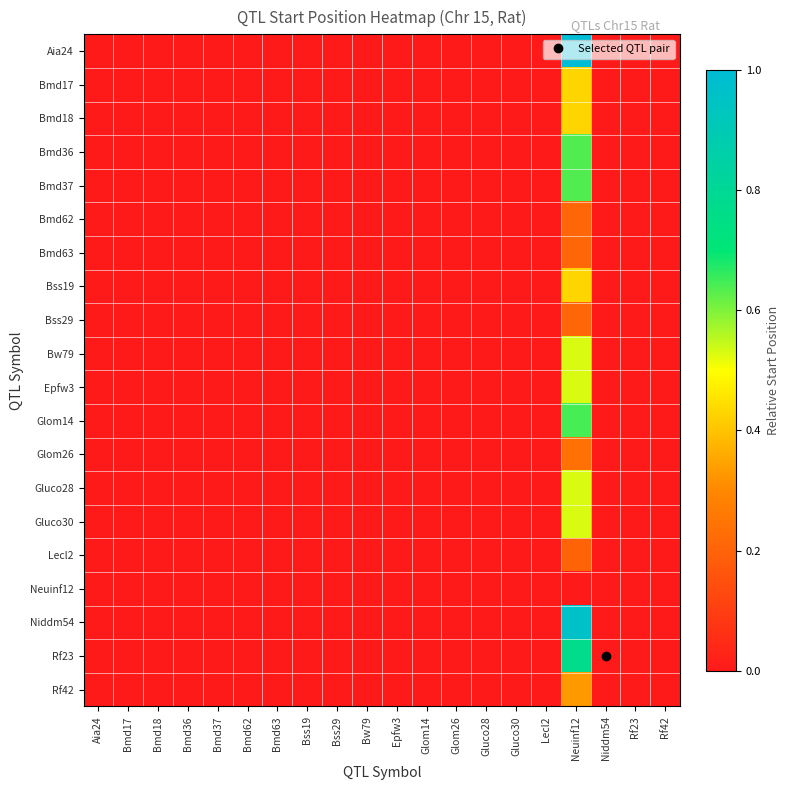

At which category is the sum across all series the highest?

Neuinf12